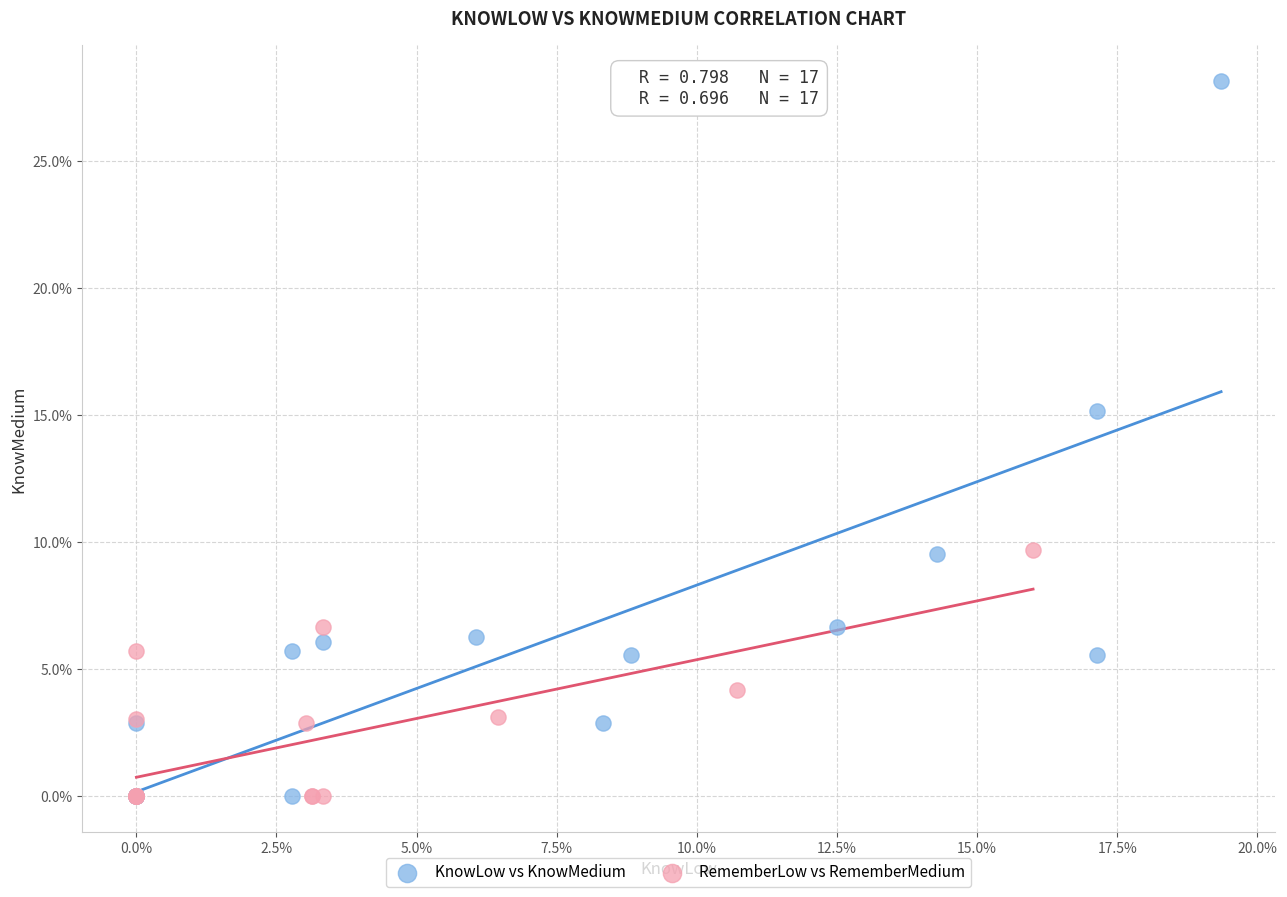

What are all the series names shown in the legend?

KnowLow vs KnowMedium, RememberLow vs RememberMedium